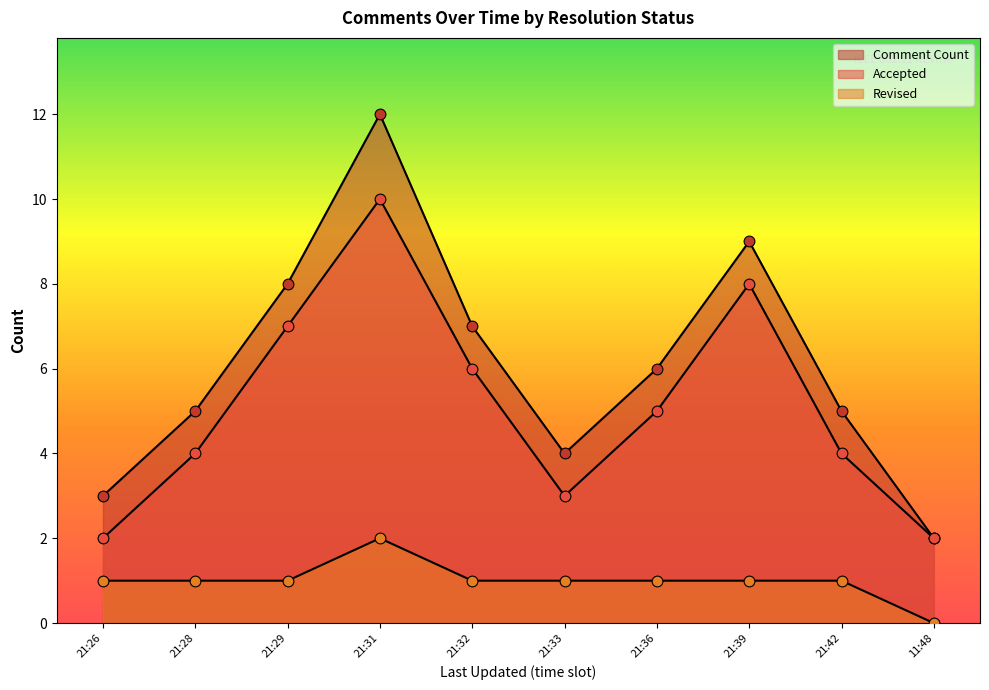

What are all the series names shown in the legend?

Comment Count, Accepted, Revised